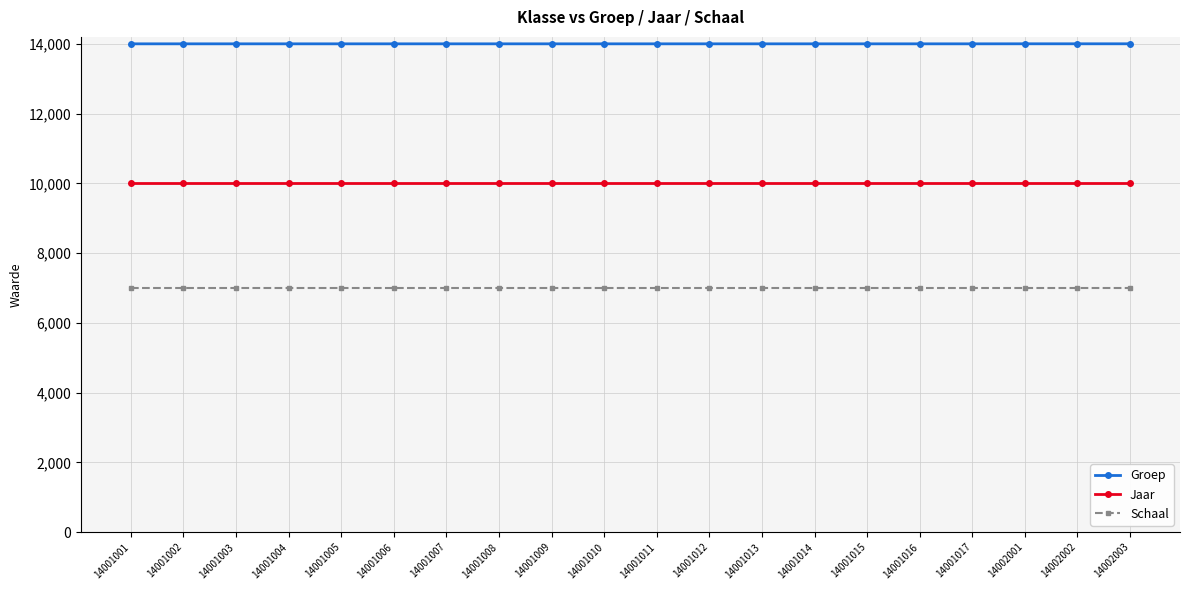

What is the highest value of the Schaal series?

7000